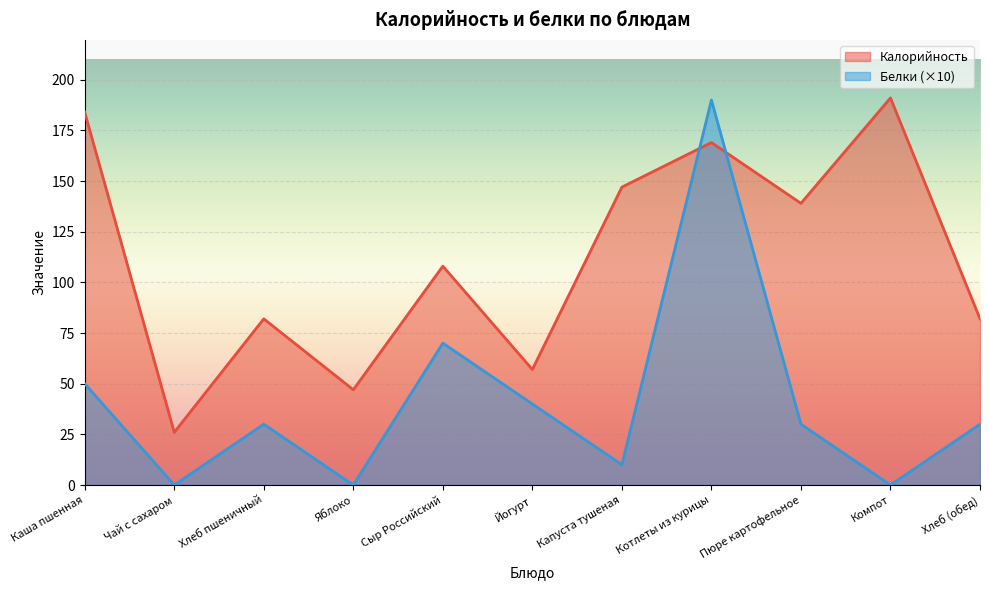

How many data points in Калорийность are above 108?

5